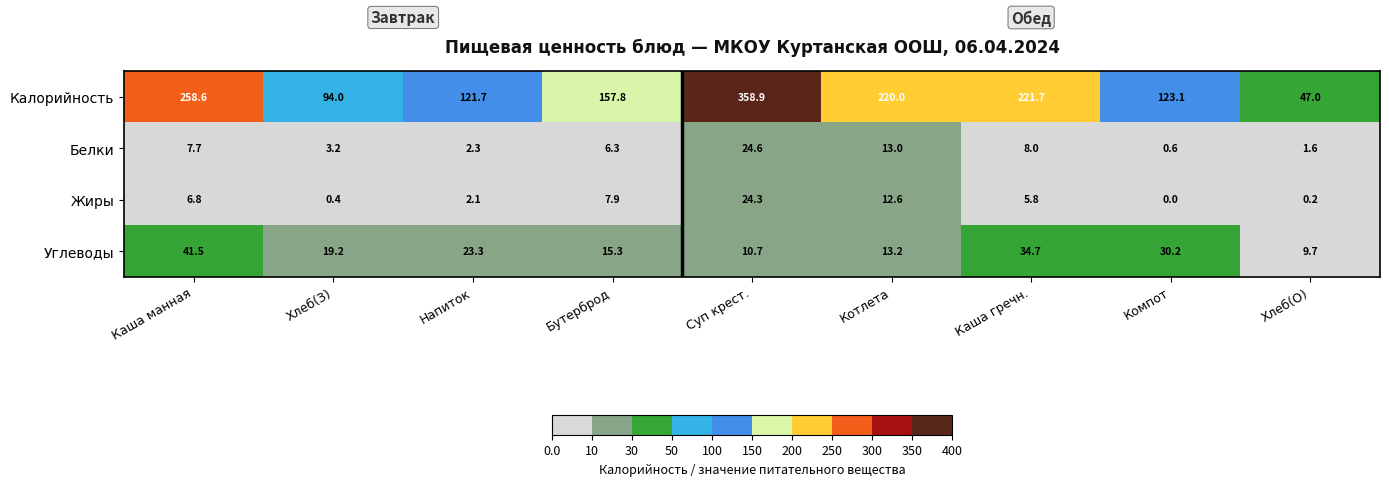

Which series has the largest range (max minus min)?

Калорийность